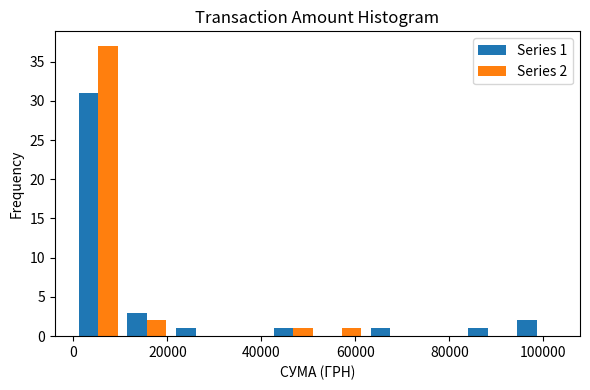

In the Series 2 series, which range on the x-axis has the tallest bar?

0 to 10000